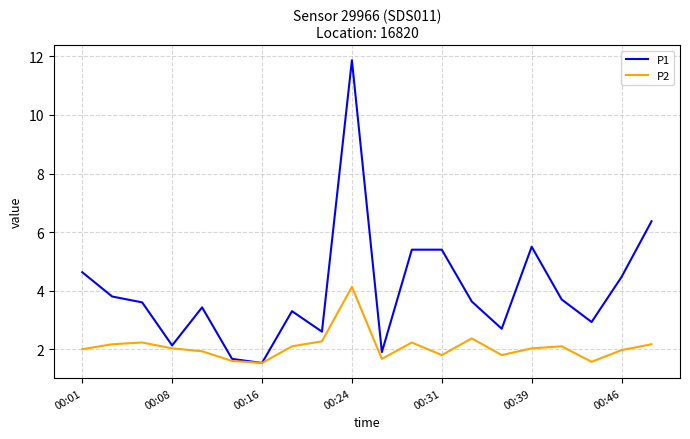

What is the difference between the maximum and minimum values in the P2 series?

2.6